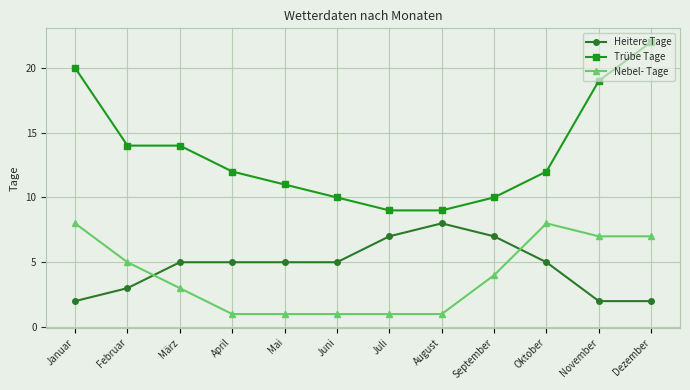

Which series has the widest spread of values?

Trübe Tage